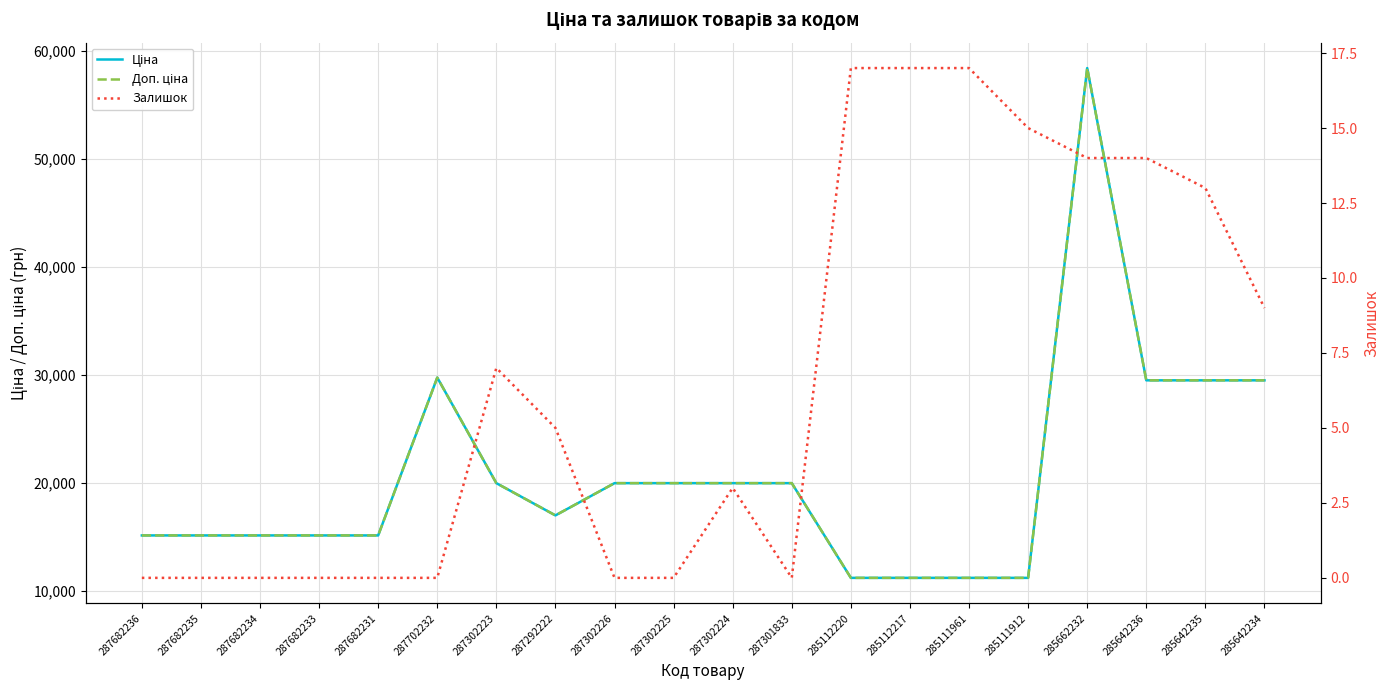

True or false: Залишок has a value of 5.0 at 287292222.

True